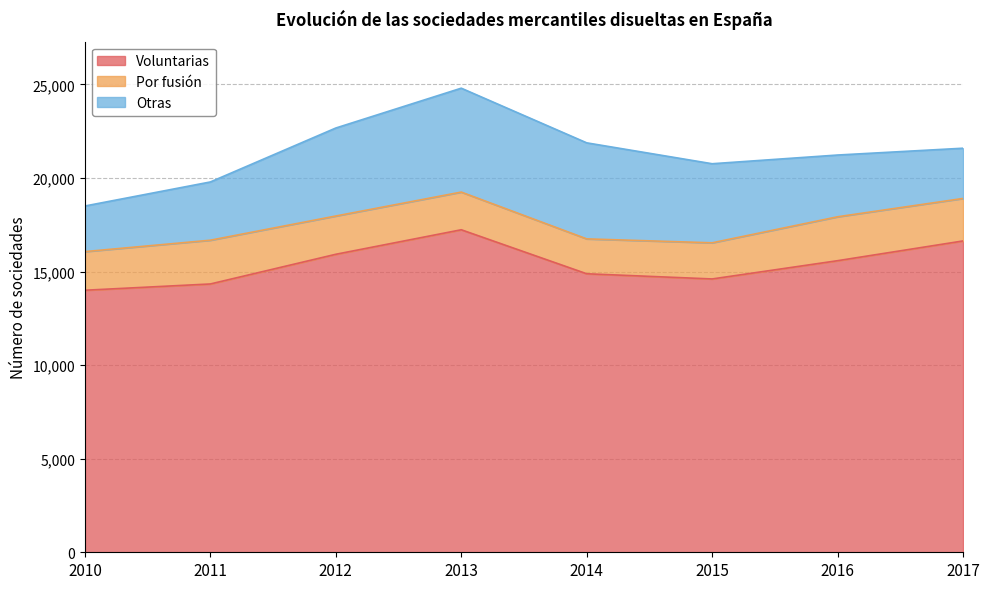

Which series has the largest range (max minus min)?

Voluntarias